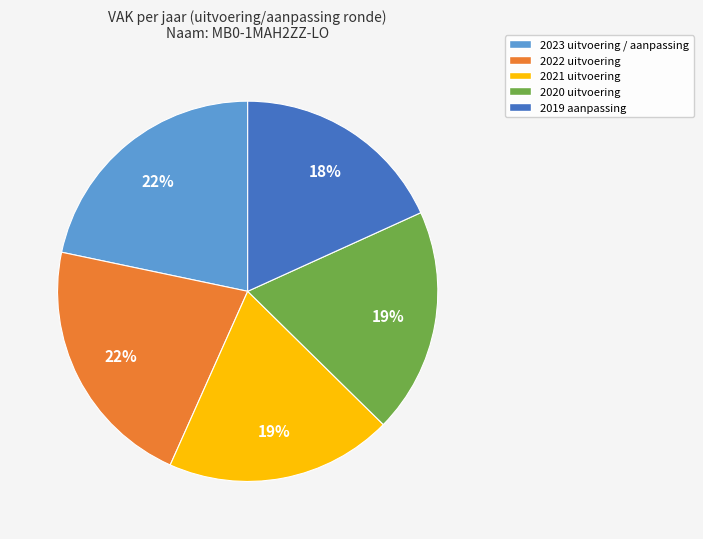

Is 2019 aanpassing the majority of the pie?

No